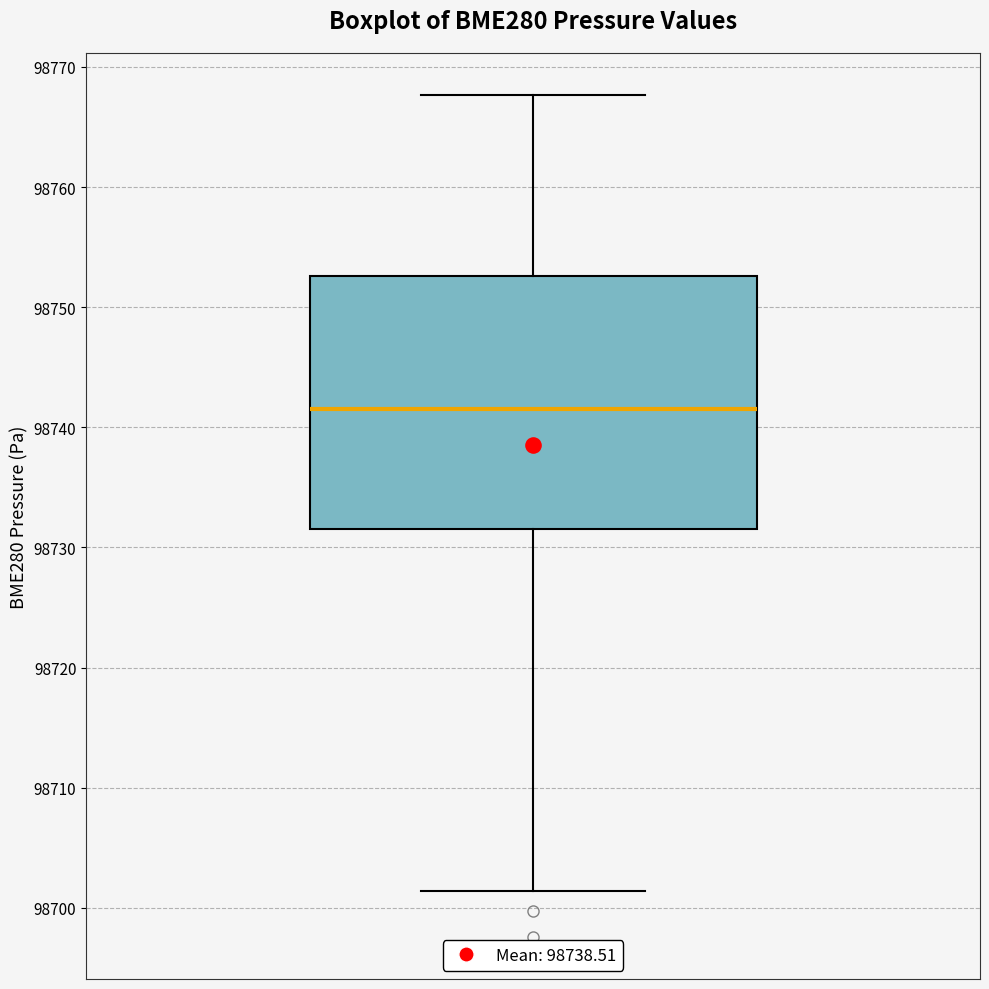

Where does the lower whisker of the box end on the y-axis? The values are not printed on the chart, so give them approximately, as read against the axis.

98701